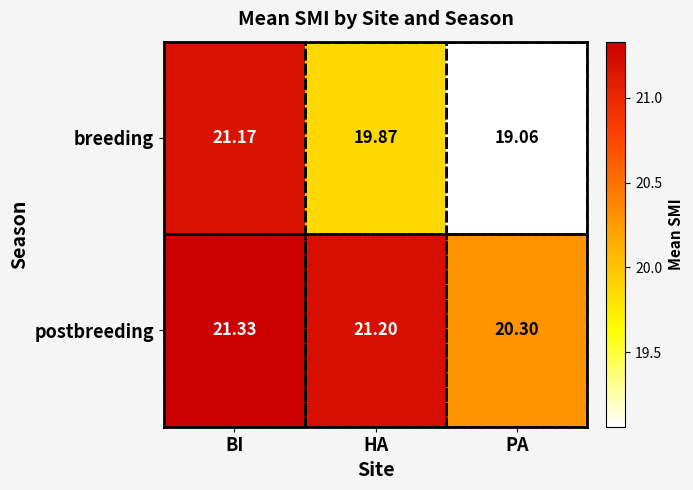

At which label is breeding closest to 20?

HA